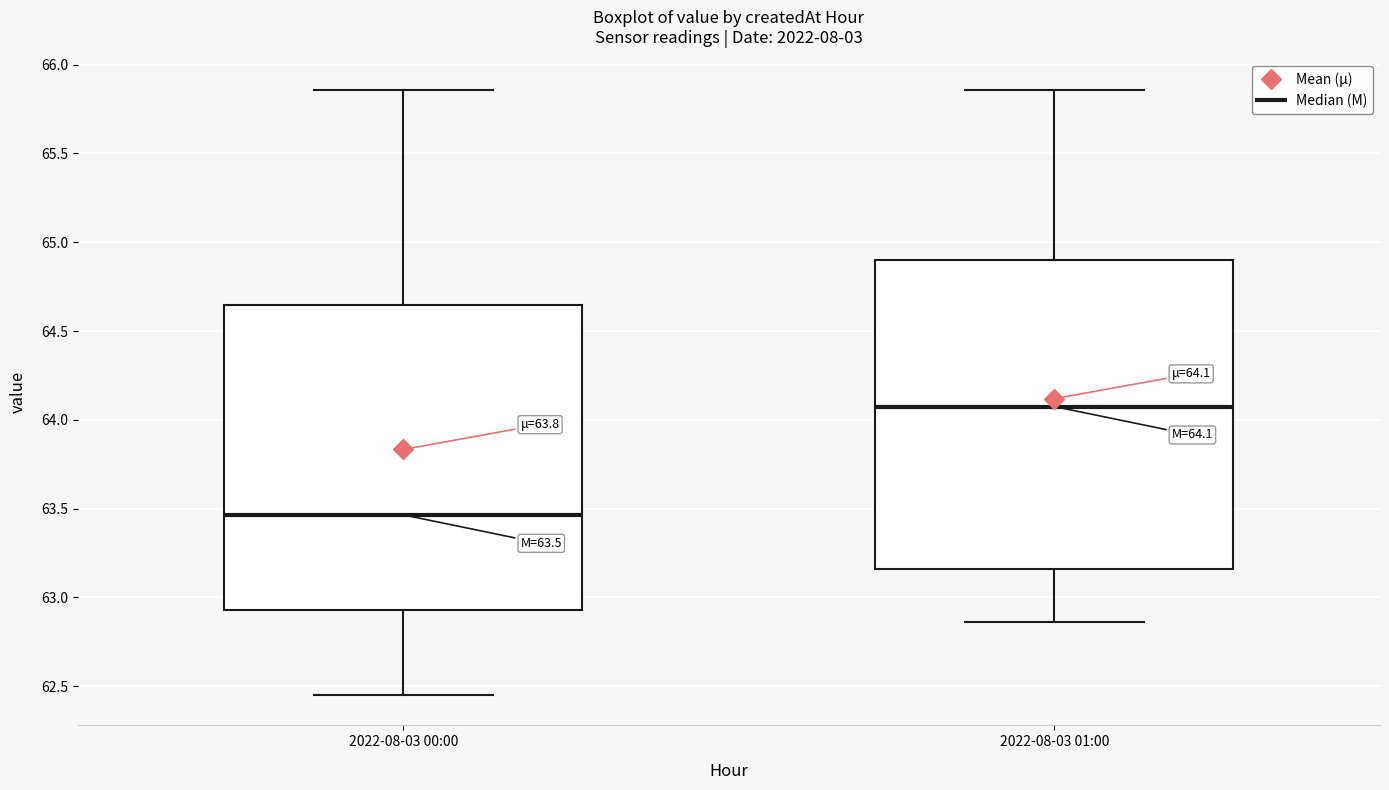

Which box's median line is the highest?

2022-08-03 01:00